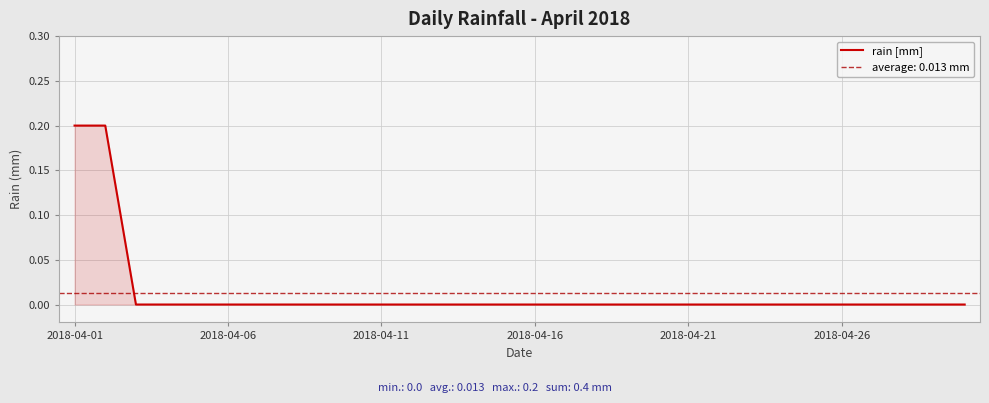

Reading left to right, extract all data points from this chart.

0.2	0.2	0.0	0.0	0.0	0.0	0.0	0.0	0.0	0.0	0.0	0.0	0.0	0.0	0.0	0.0	0.0	0.0	0.0	0.0	0.0	0.0	0.0	0.0	0.0	0.0	0.0	0.0	0.0	0.0